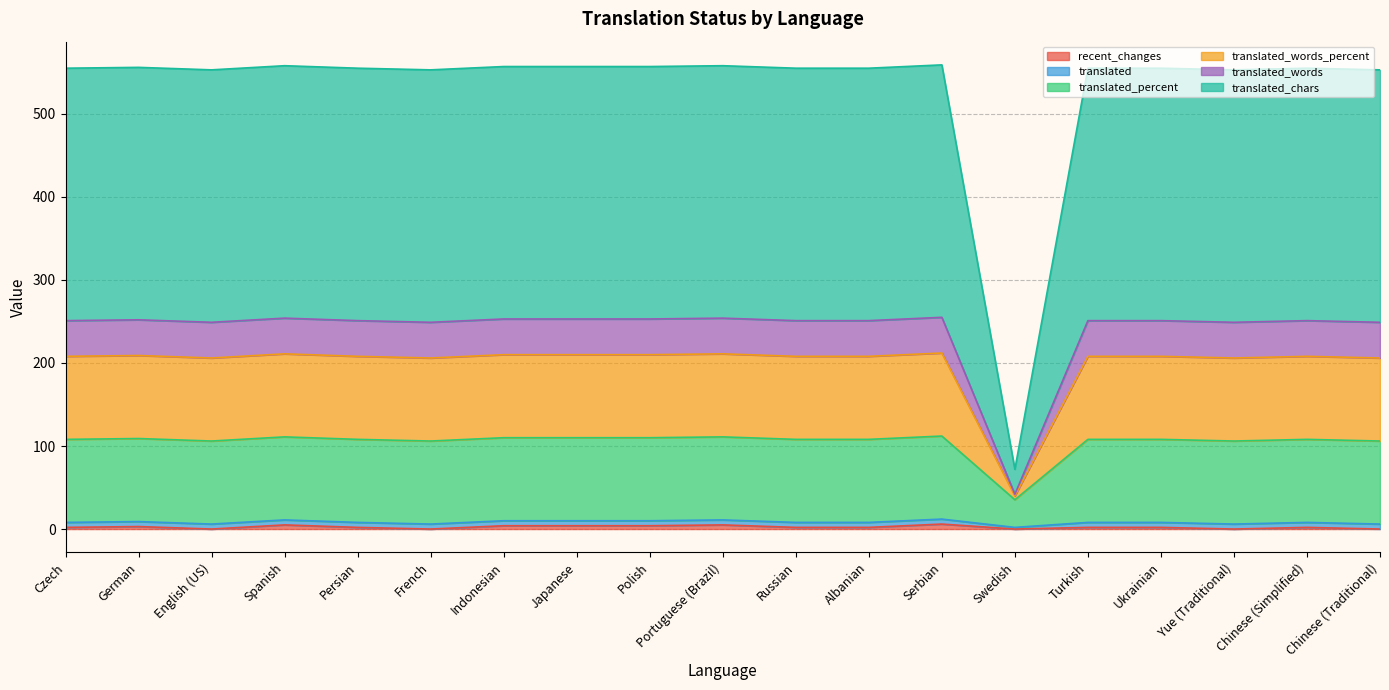

What position from the left is Czech?

1